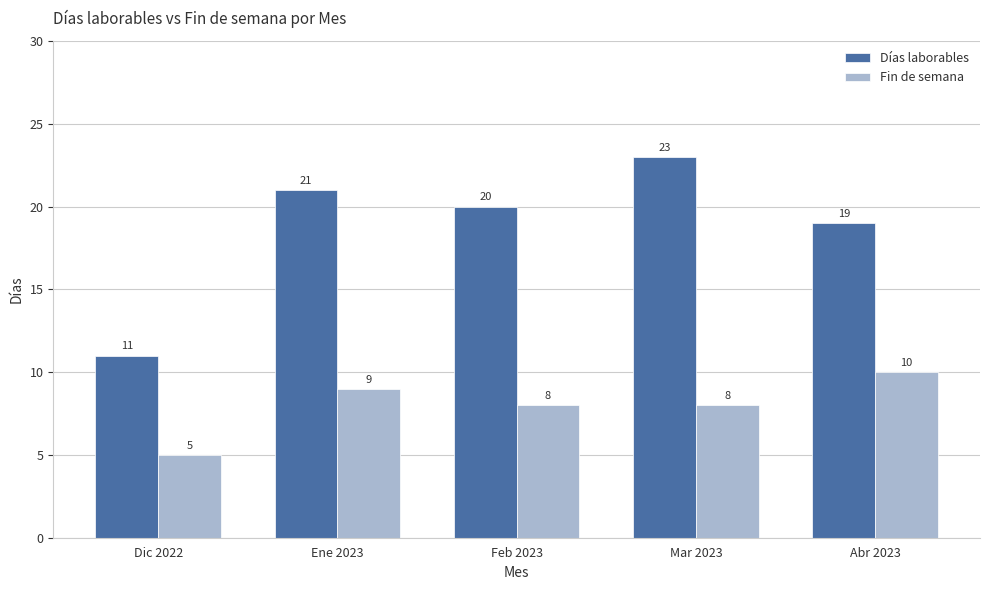

What position from the right is Mar 2023?

2